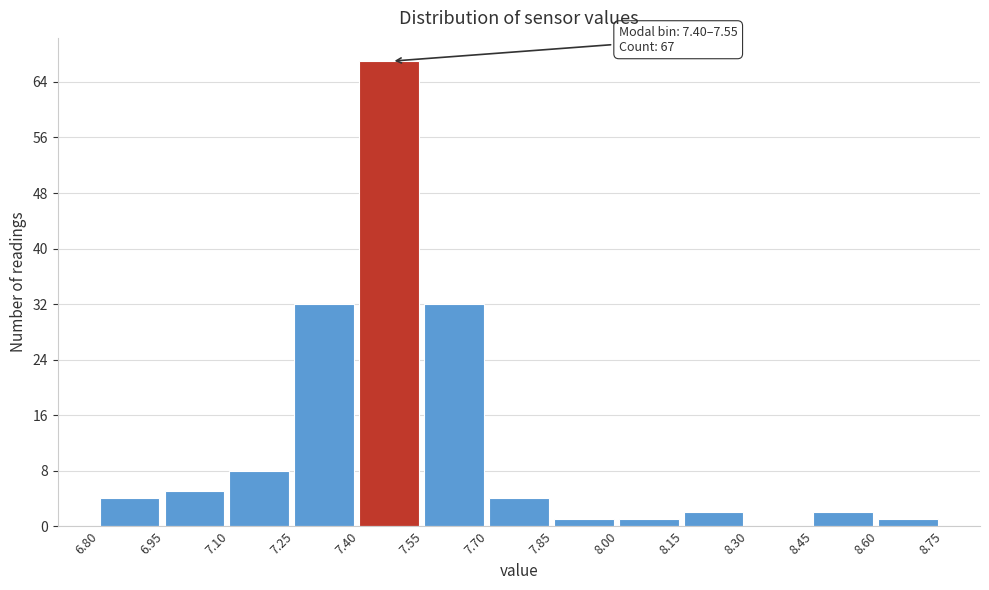

Which range on the x-axis has the tallest bar?

7.40 to 7.55